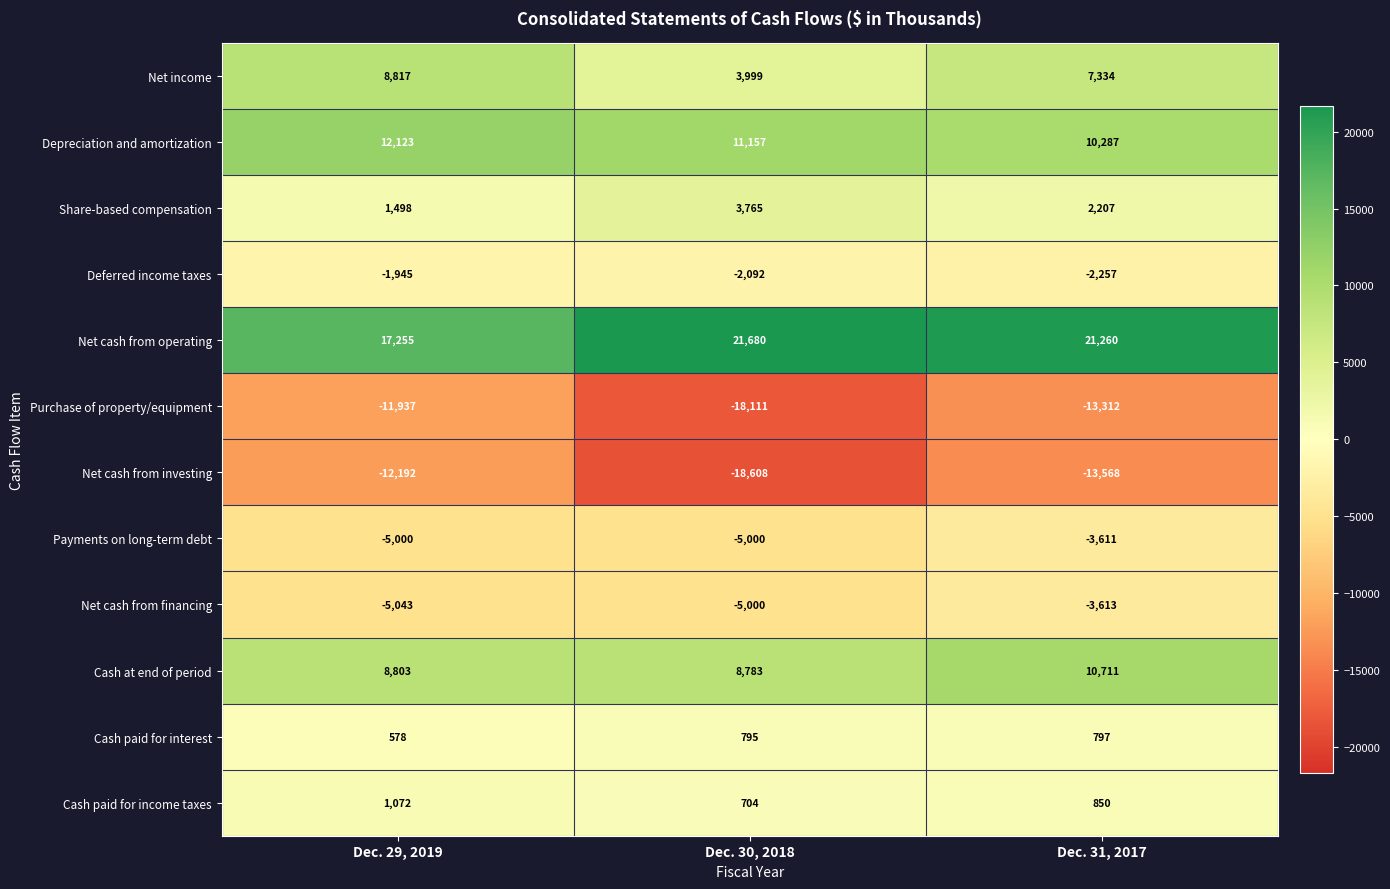

At how many categories does at least one series exceed 15250?

3